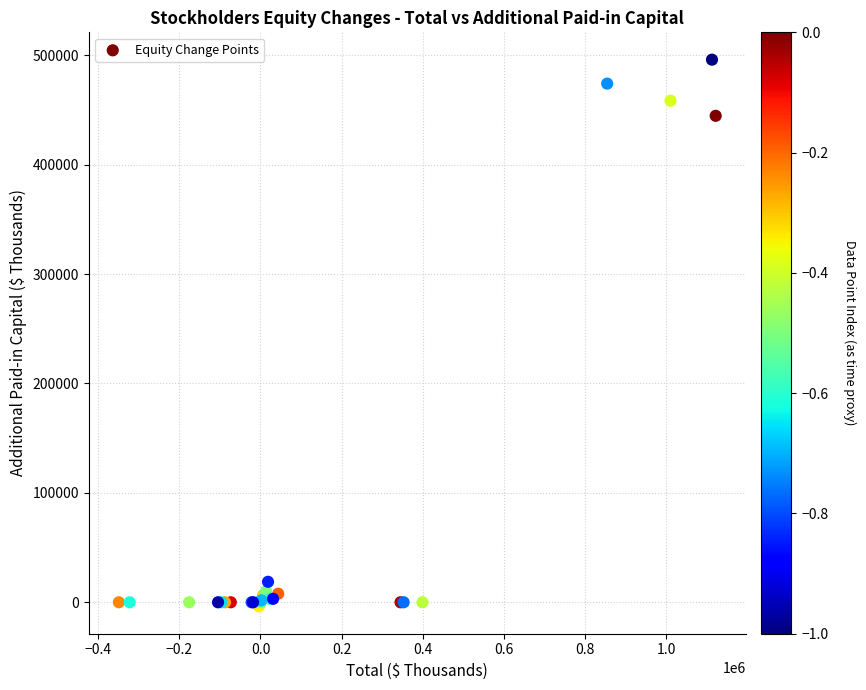

What Y value in the scatter plot is closest to 246082?

444609